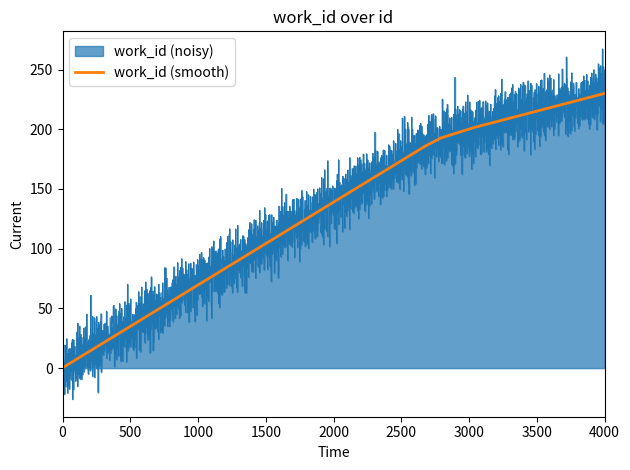

At which label does work_id (smooth) reach its peak?

4000